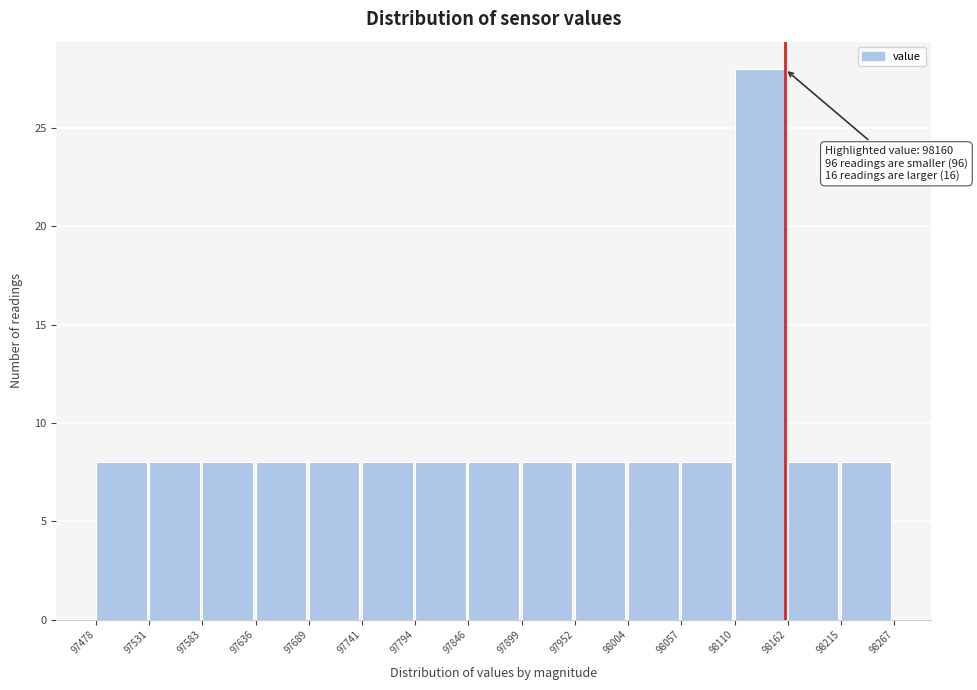

Which range on the x-axis has the tallest bar?

98110 to 98162